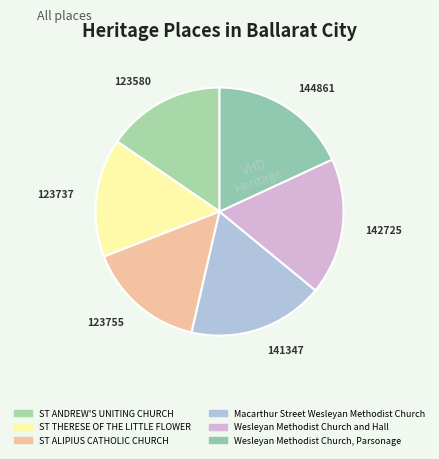

True or false: ST ALIPIUS CATHOLIC CHURCH accounts for 15% of the total.

True